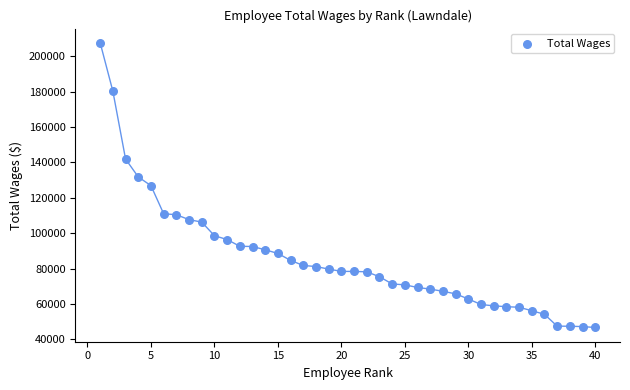

What is the range of Y values (max minus min)?

161048